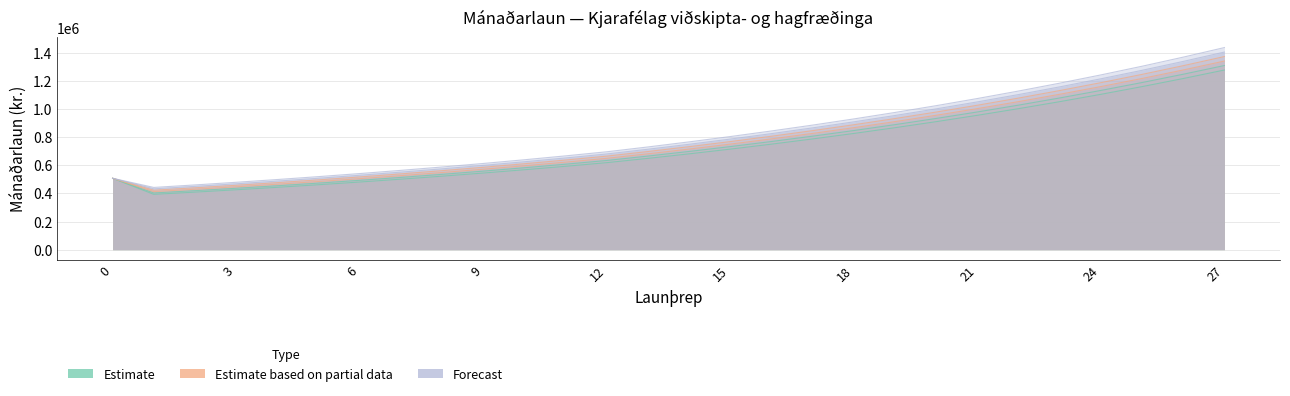

What is the spread (max minus min) of values at 1?

49198